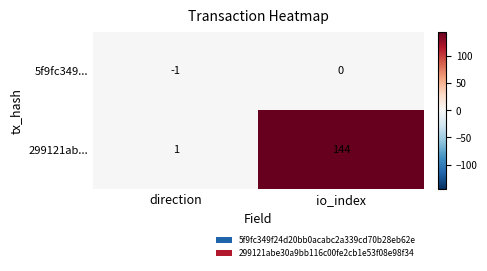

Reading left to right, list all the values displayed in this chart.

5f9fc349...: -1	0
299121ab...: 1	144